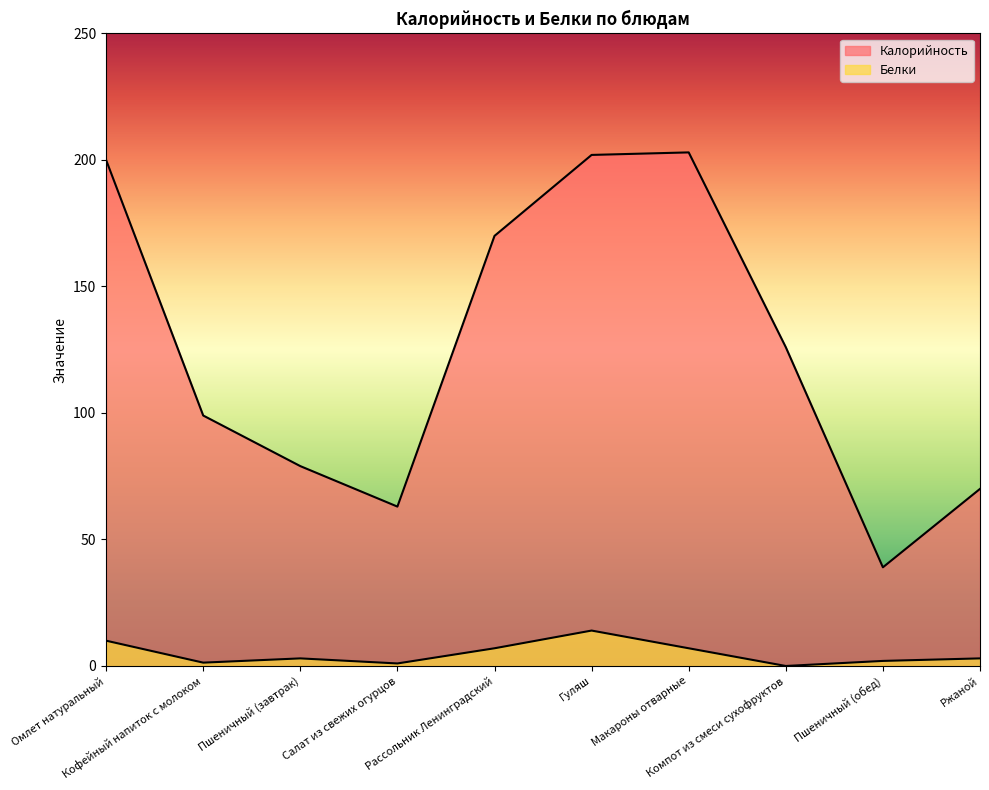

Which has a higher value, Ржаной or Салат из свежих огурцов?

Ржаной